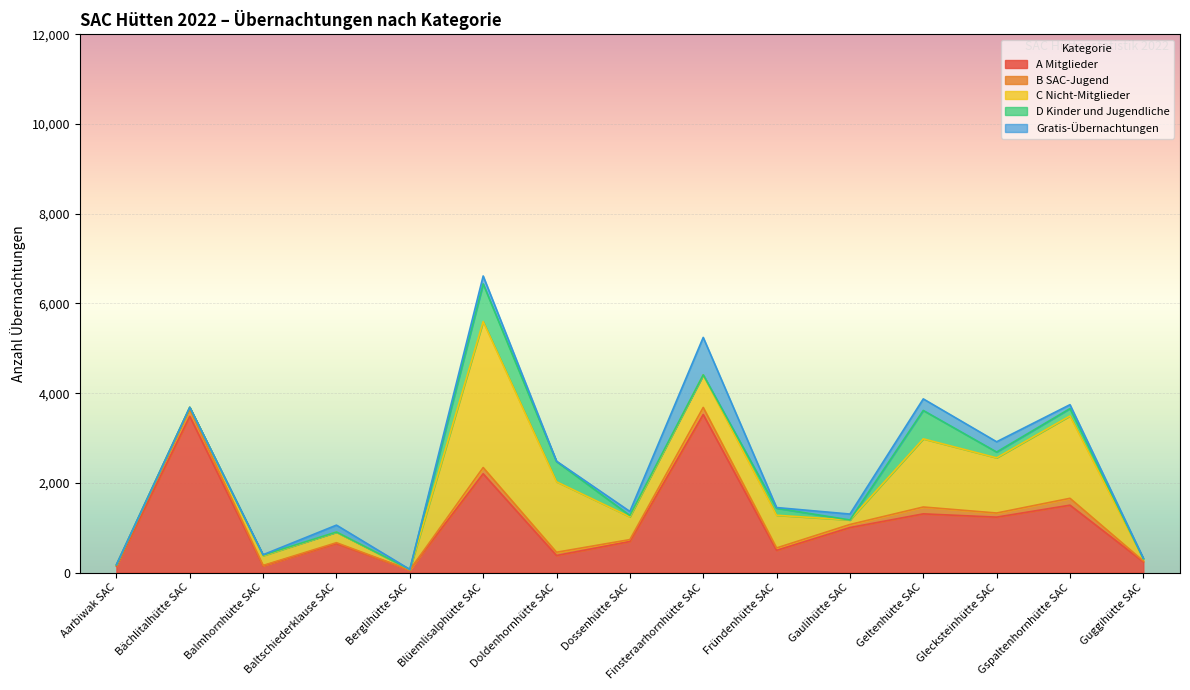

At which category is the sum across all series the highest?

Blüemlisalphütte SAC